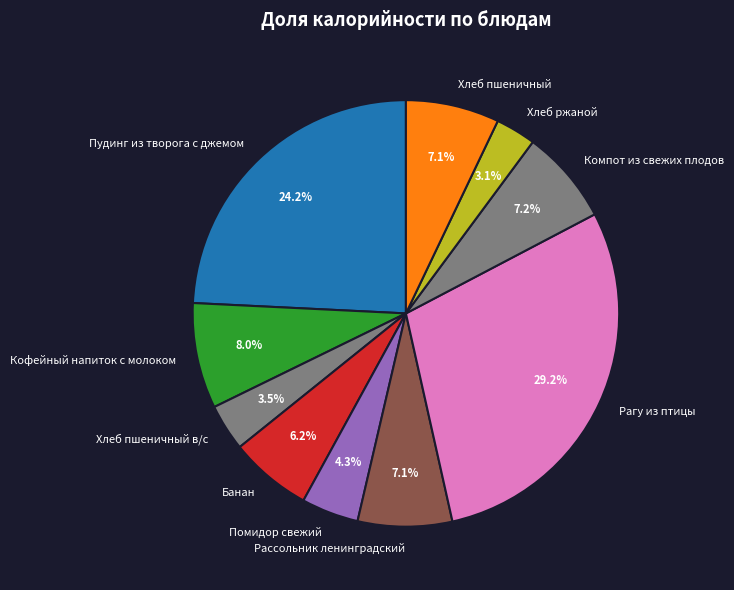

How many slices are in this pie chart?

10